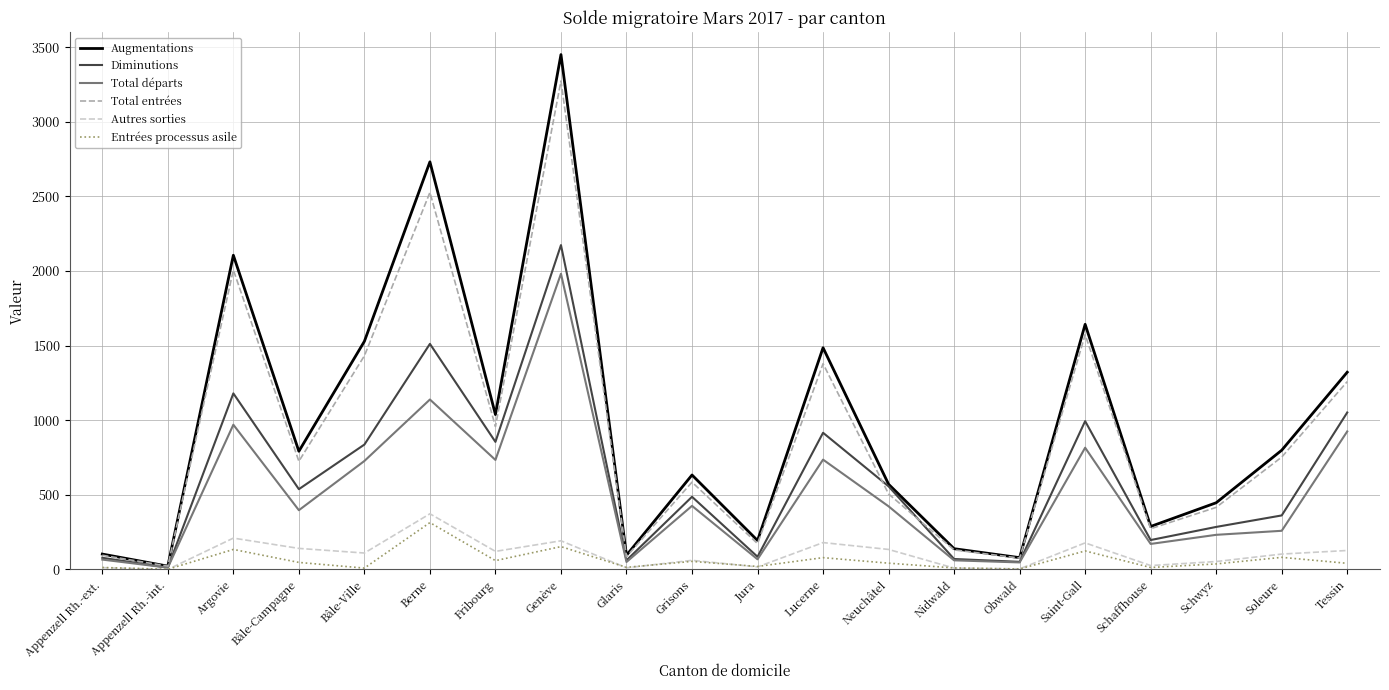

What is the greatest value displayed?

3451